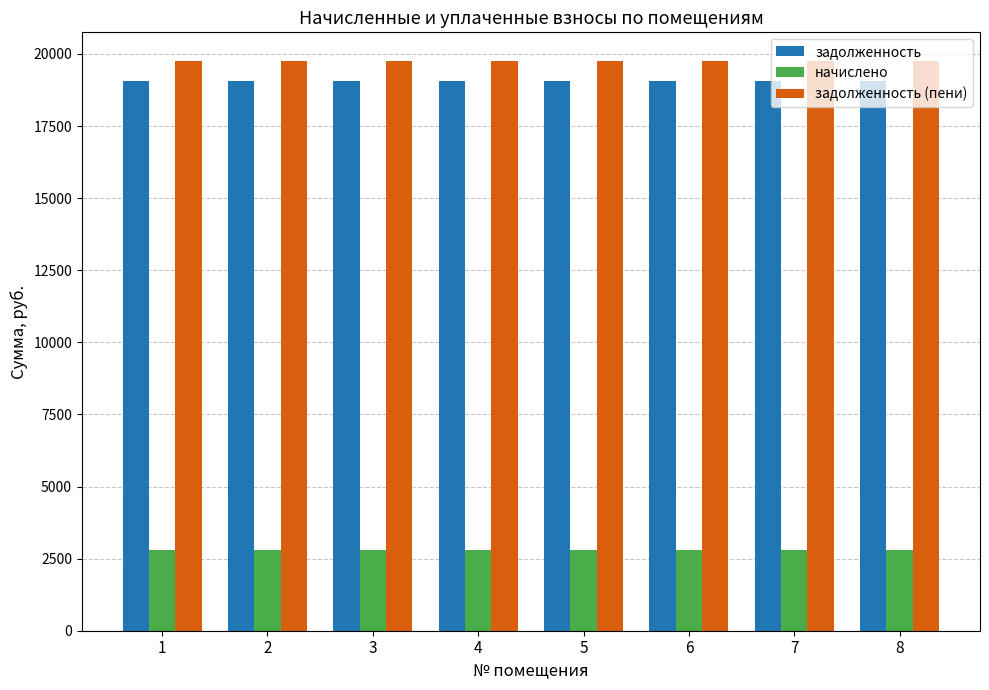

Does the chart contain any negative values?

No